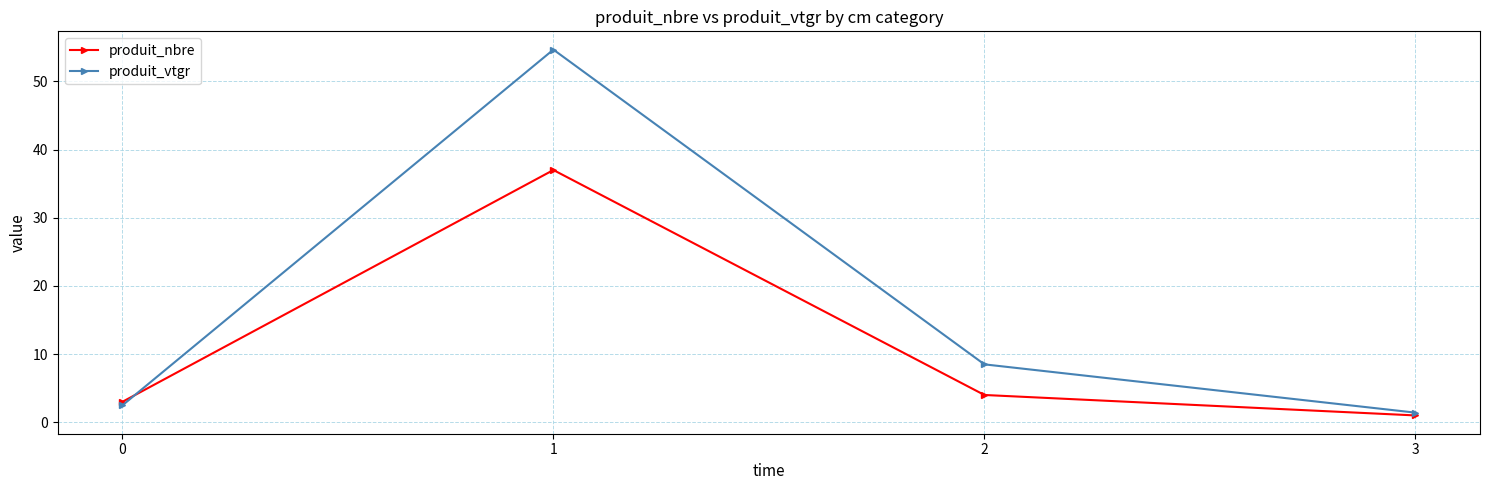

What is the difference between the highest and lowest values at 1?

17.7